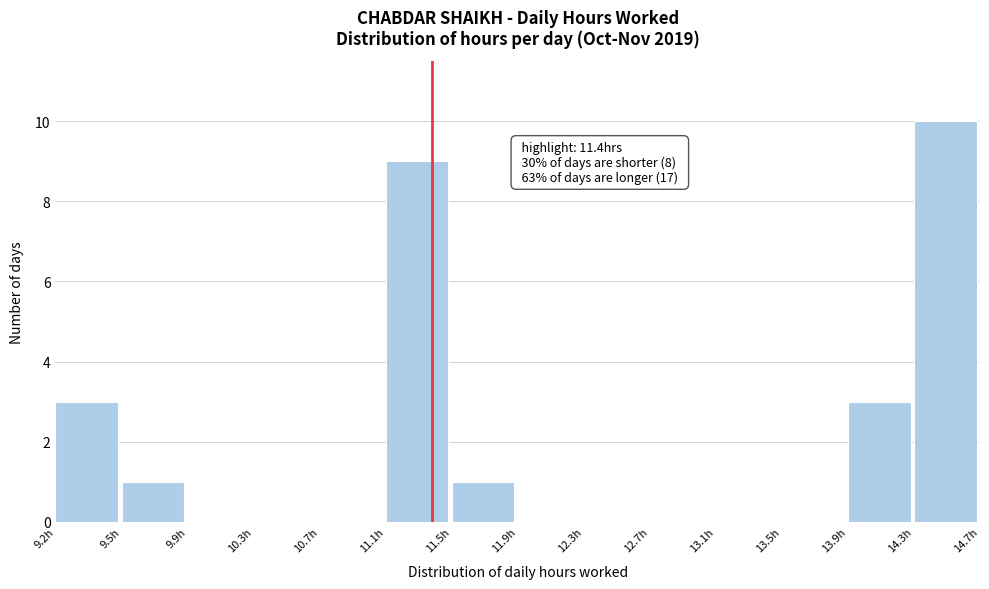

Over which range of the x-axis is the bar tallest?

14.30 to 14.65